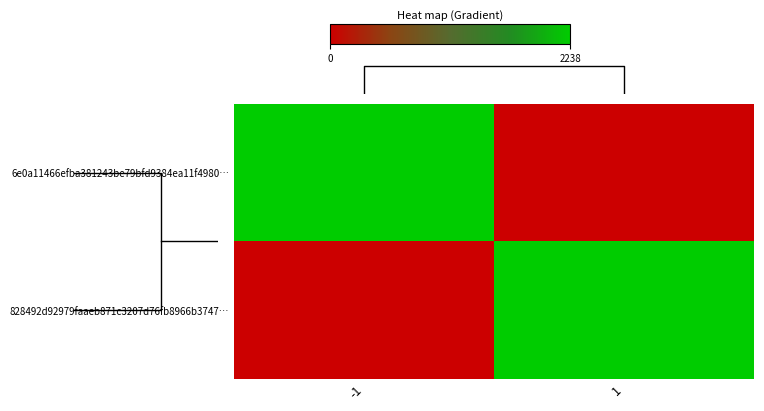

Is it true that 6e0a11466efba381243be79bfd9384ea11f4980… equals 2238 at -1?

True